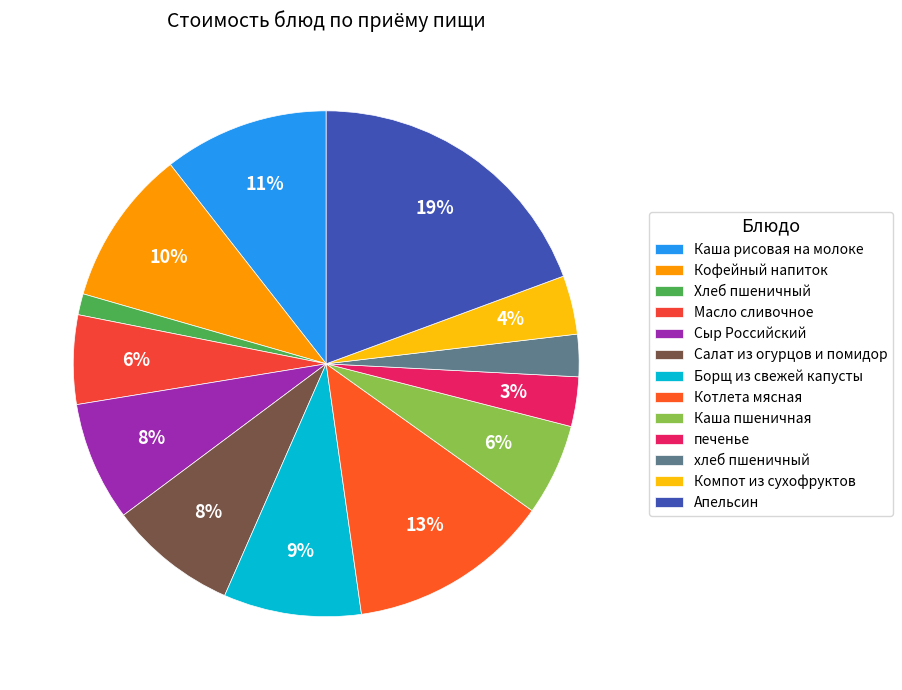

Is the sum of Хлеб пшеничный and Компот из сухофруктов greater than half?

No